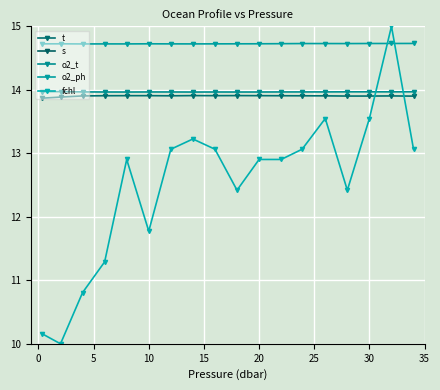

What is the lowest value of the o2_t series?

14.0